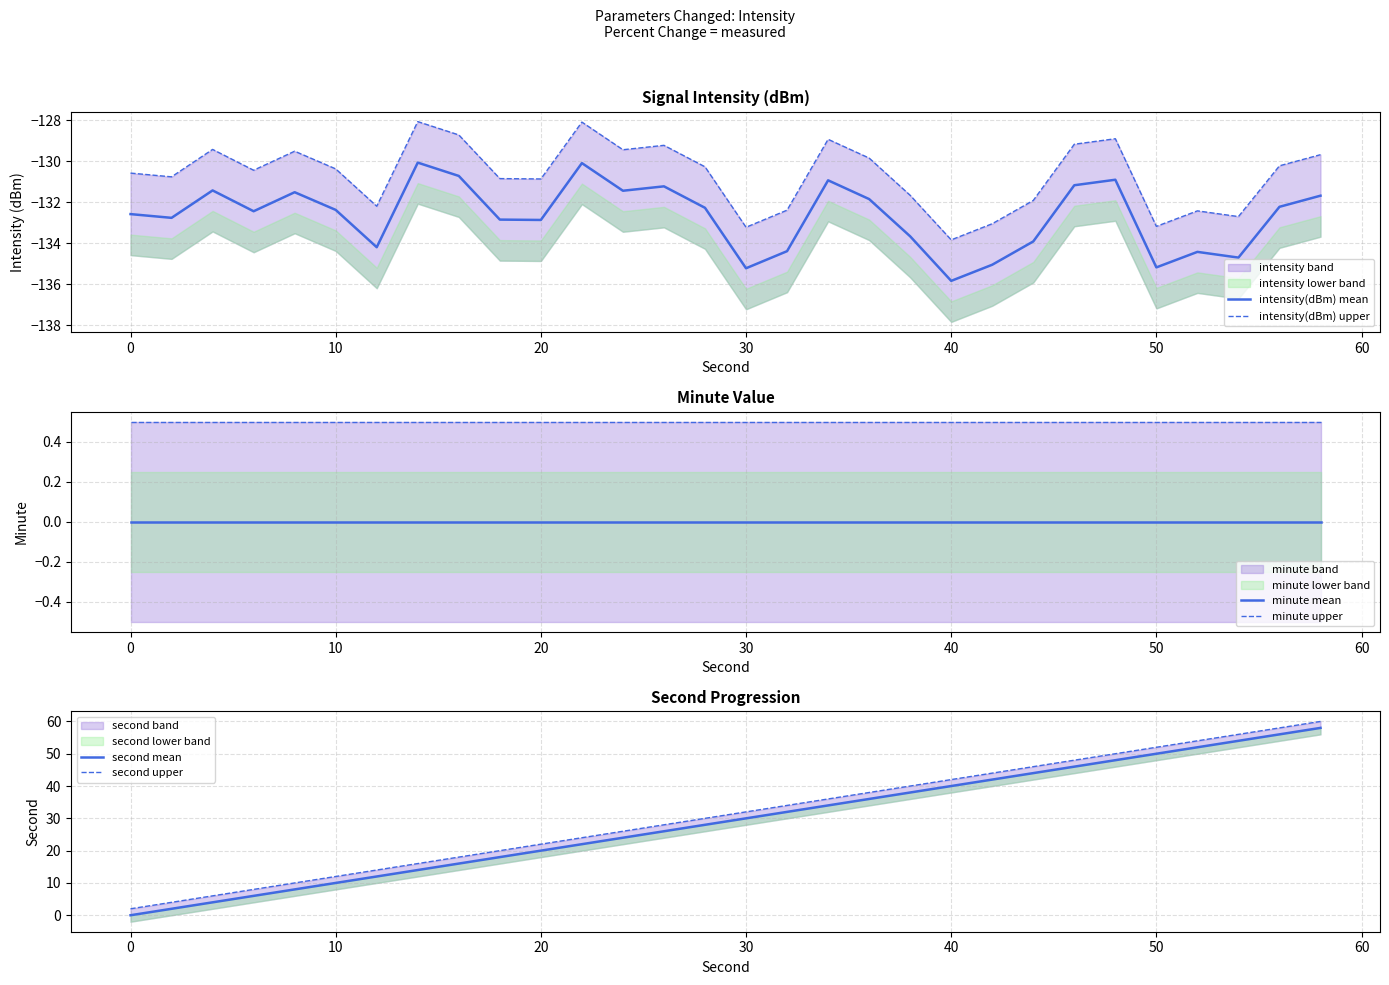

Reading left to right, list all the values displayed in this chart.

intensity(dBm) mean: -132.6	-132.8	-131.4	-132.4	-131.5	-132.4	-134.2	-130.1	-130.7	-132.9	-132.9	-130.1	-131.4	-131.2	-132.3	-135.2	-134.4	-130.9	-131.9	-133.7	-135.8	-135.1	-133.9	-131.2	-130.9	-135.2	-134.4	-134.7	-132.2	-131.7
intensity(dBm) upper: -130.6	-130.8	-129.4	-130.4	-129.5	-130.4	-132.2	-128.1	-128.7	-130.9	-130.9	-128.1	-129.4	-129.2	-130.3	-133.2	-132.4	-128.9	-129.9	-131.7	-133.8	-133.1	-131.9	-129.2	-128.9	-133.2	-132.4	-132.7	-130.2	-129.7
minute mean: 0.0	0.0	0.0	0.0	0.0	0.0	0.0	0.0	0.0	0.0	0.0	0.0	0.0	0.0	0.0	0.0	0.0	0.0	0.0	0.0	0.0	0.0	0.0	0.0	0.0	0.0	0.0	0.0	0.0	0.0
minute upper: 0.5	0.5	0.5	0.5	0.5	0.5	0.5	0.5	0.5	0.5	0.5	0.5	0.5	0.5	0.5	0.5	0.5	0.5	0.5	0.5	0.5	0.5	0.5	0.5	0.5	0.5	0.5	0.5	0.5	0.5
second mean: 0.0	2.0	4.0	6.0	8.0	10.0	12.0	14.0	16.0	18.0	20.0	22.0	24.0	26.0	28.0	30.0	32.0	34.0	36.0	38.0	40.0	42.0	44.0	46.0	48.0	50.0	52.0	54.0	56.0	58.0
second upper: 2.0	4.0	6.0	8.0	10.0	12.0	14.0	16.0	18.0	20.0	22.0	24.0	26.0	28.0	30.0	32.0	34.0	36.0	38.0	40.0	42.0	44.0	46.0	48.0	50.0	52.0	54.0	56.0	58.0	60.0